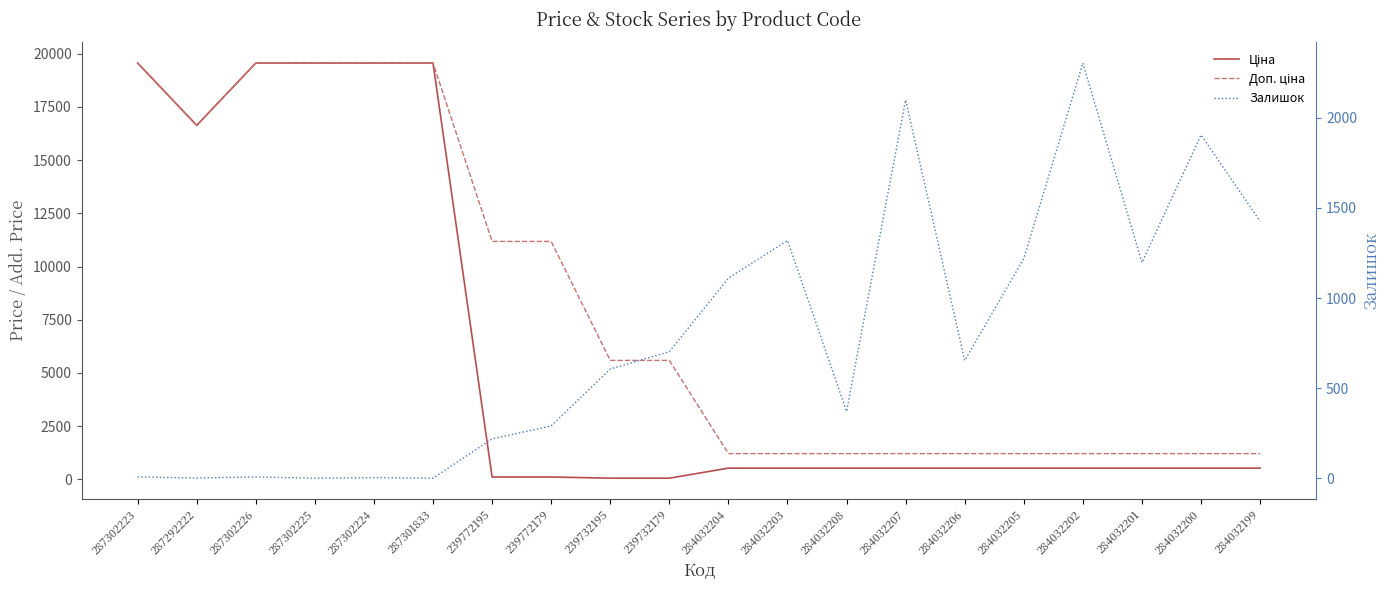

Reading right to left, extract all data points from this chart.

Ціна: 528.2	528.2	528.2	528.2	528.2	528.2	528.2	528.2	528.2	528.2	55.9	55.9	111.8	111.8	19564.9	19564.9	19564.9	19564.9	16636.8	19564.9
Доп. ціна: 1210.7	1210.7	1210.7	1210.7	1210.7	1210.7	1210.7	1210.7	1210.7	1210.7	5591.0	5591.0	11182.0	11182.0	19564.9	19564.9	19564.9	19564.9	16636.8	19564.9
Залишок: 1426.0	1905.0	1197.0	2304.0	1219.0	653.0	2099.0	371.0	1319.0	1110.0	702.0	606.0	290.0	218.0	0.0	3.0	0.0	7.0	1.0	7.0